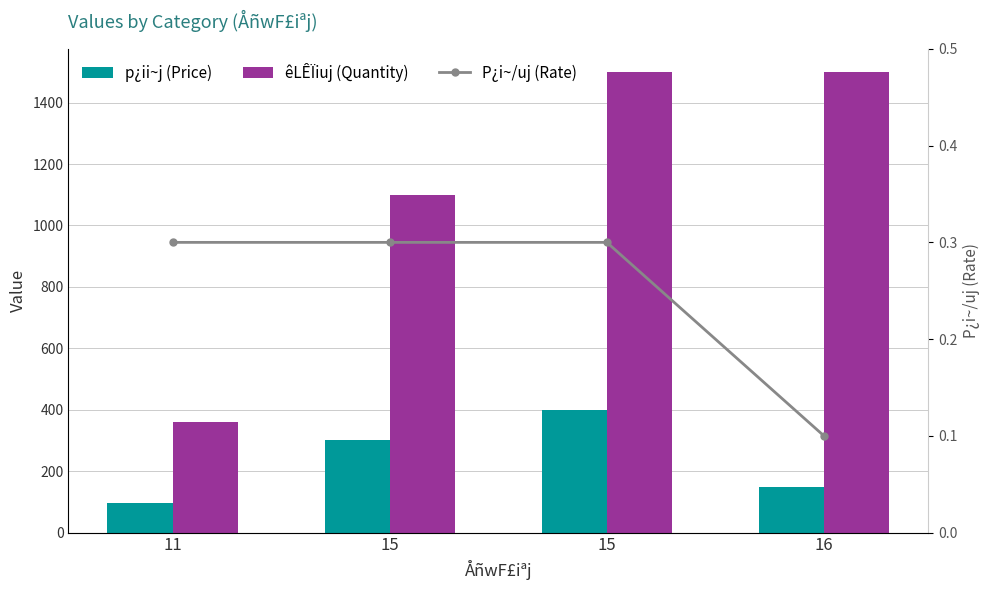

Where is p¿ii~j (Price) nearest to the value 247?

15